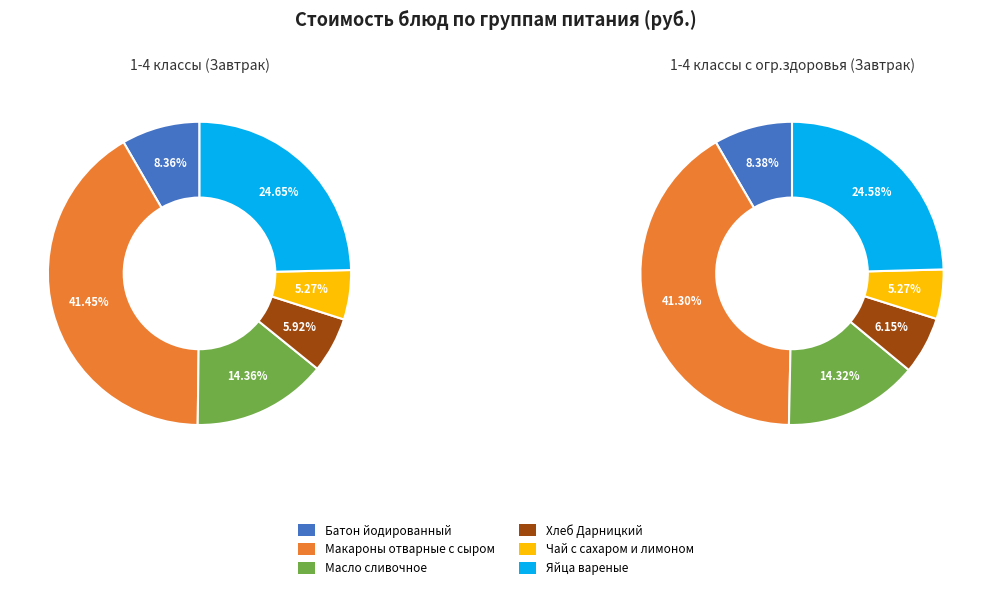

Does 0 account for over 50% of the chart?

No